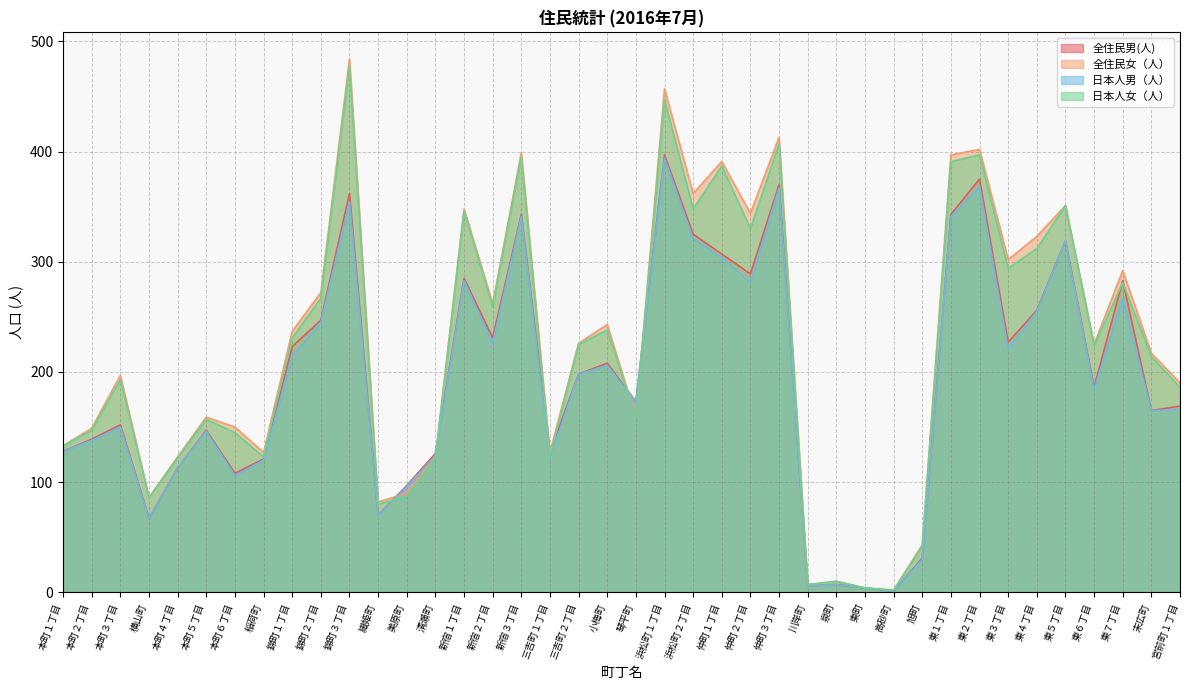

True or false: 日本人女（人） has a value of 2 at 高砂町.

True